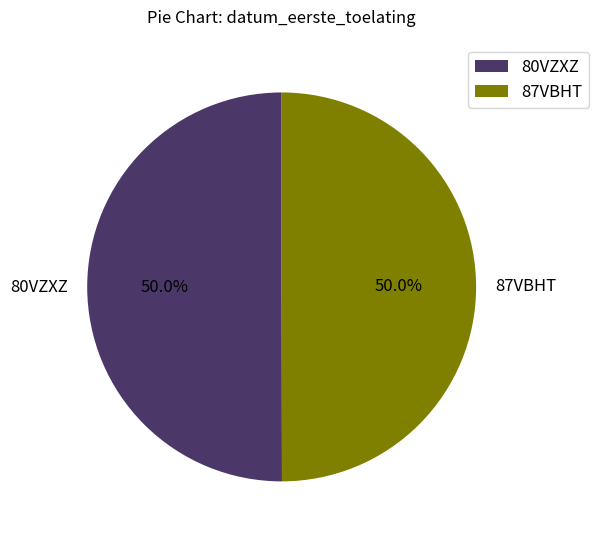

Combined, do 87VBHT and 80VZXZ account for over 50%?

Yes